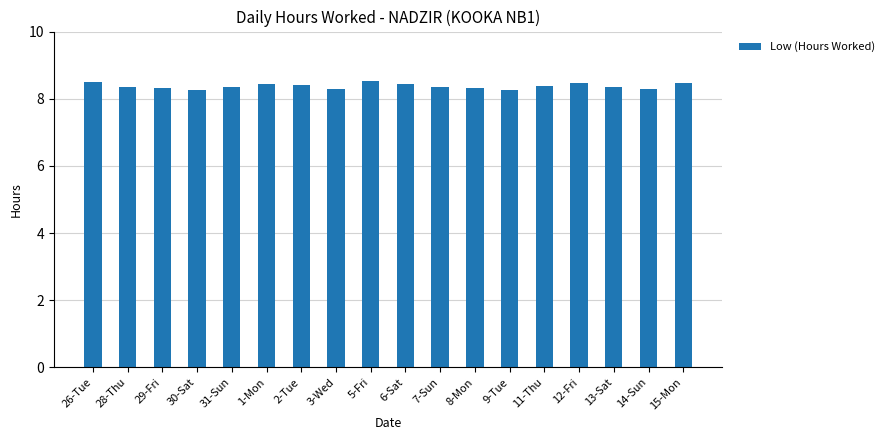

What is the greatest value displayed?

8.5